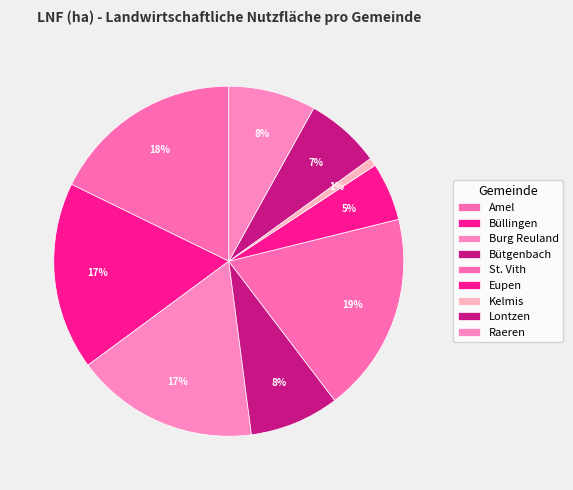

Does Eupen represent more than half of the total?

No